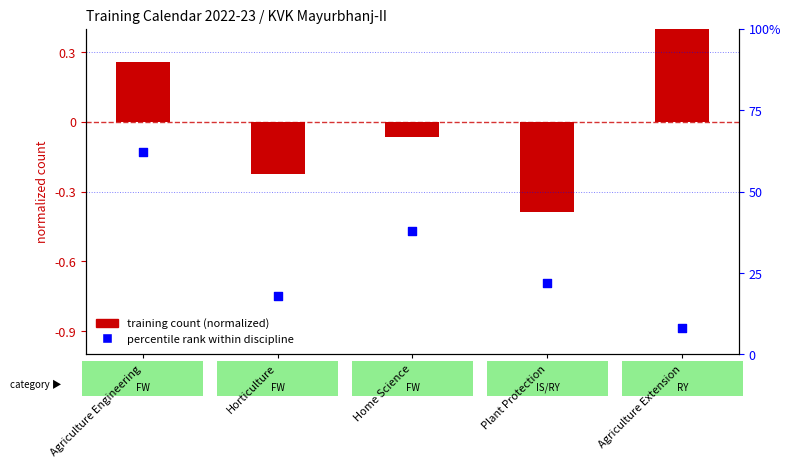

Which series has the largest Y range (max minus min)?

percentile rank within discipline